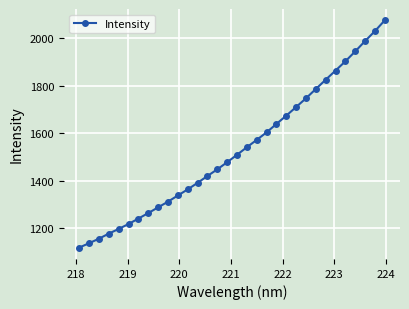

What is the value of the 5th point from the left?

1196.1